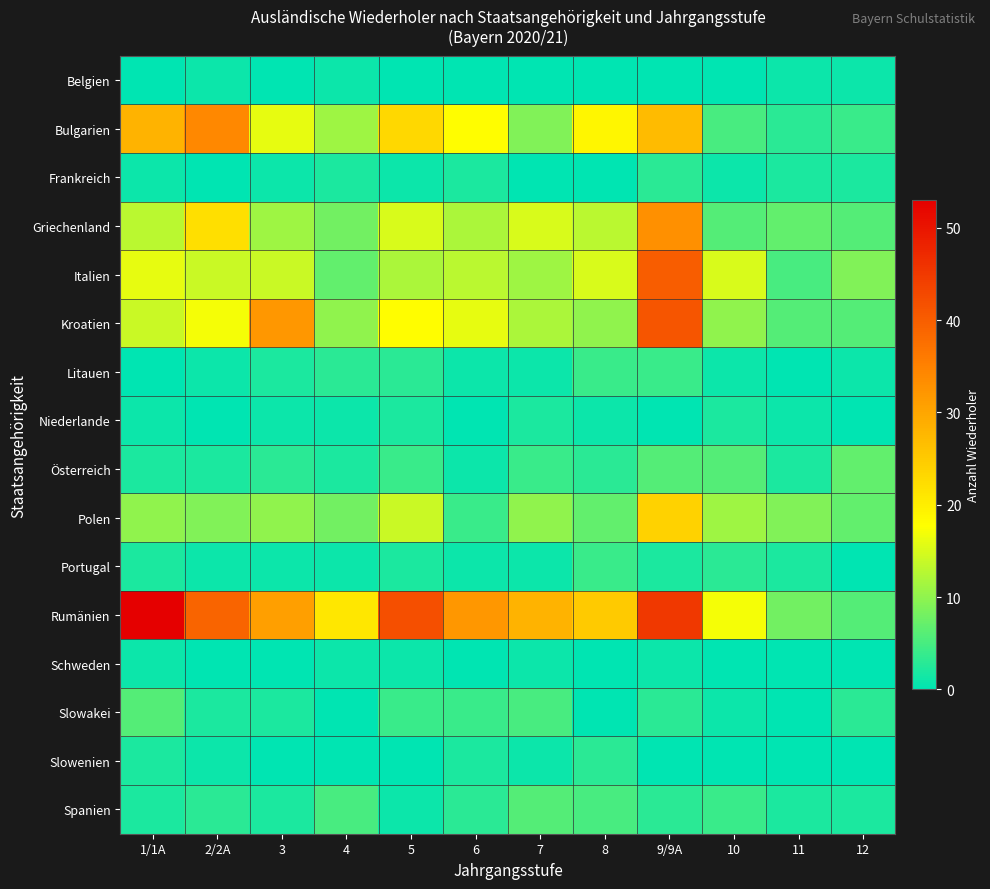

Reading left to right, list all the values displayed in this chart.

Belgien: 1/1A=0	2/2A=1	3=0	4=1	5=0	6=0	7=0	8=0	9/9A=0	10=0	11=1	12=1
Bulgarien: 1/1A=28	2/2A=34	3=16	4=11	5=23	6=18	7=9	8=19	9/9A=27	10=5	11=3	12=4
Frankreich: 1/1A=1	2/2A=0	3=1	4=2	5=1	6=2	7=0	8=0	9/9A=3	10=1	11=2	12=2
Griechenland: 1/1A=13	2/2A=22	3=11	4=8	5=15	6=12	7=15	8=13	9/9A=33	10=6	11=7	12=6
Italien: 1/1A=16	2/2A=14	3=14	4=7	5=12	6=13	7=11	8=15	9/9A=40	10=15	11=5	12=9
Kroatien: 1/1A=14	2/2A=17	3=32	4=10	5=18	6=16	7=12	8=10	9/9A=41	10=10	11=6	12=6
Litauen: 1/1A=0	2/2A=1	3=2	4=3	5=3	6=1	7=1	8=4	9/9A=4	10=1	11=0	12=1
Niederlande: 1/1A=1	2/2A=0	3=1	4=1	5=2	6=0	7=2	8=1	9/9A=0	10=2	11=1	12=0
Österreich: 1/1A=2	2/2A=2	3=3	4=2	5=4	6=1	7=4	8=3	9/9A=6	10=6	11=2	12=7
Polen: 1/1A=10	2/2A=9	3=10	4=8	5=14	6=4	7=10	8=7	9/9A=24	10=11	11=9	12=7
Portugal: 1/1A=2	2/2A=1	3=1	4=1	5=2	6=1	7=1	8=4	9/9A=2	10=3	11=2	12=0
Rumänien: 1/1A=53	2/2A=39	3=31	4=21	5=42	6=32	7=28	8=25	9/9A=45	10=17	11=8	12=6
Schweden: 1/1A=1	2/2A=0	3=0	4=1	5=1	6=0	7=1	8=0	9/9A=1	10=0	11=0	12=0
Slowakei: 1/1A=6	2/2A=2	3=2	4=0	5=4	6=4	7=5	8=0	9/9A=3	10=1	11=0	12=3
Slowenien: 1/1A=2	2/2A=1	3=0	4=0	5=0	6=2	7=1	8=3	9/9A=0	10=0	11=0	12=0
Spanien: 1/1A=2	2/2A=3	3=2	4=5	5=1	6=3	7=6	8=5	9/9A=3	10=4	11=2	12=2